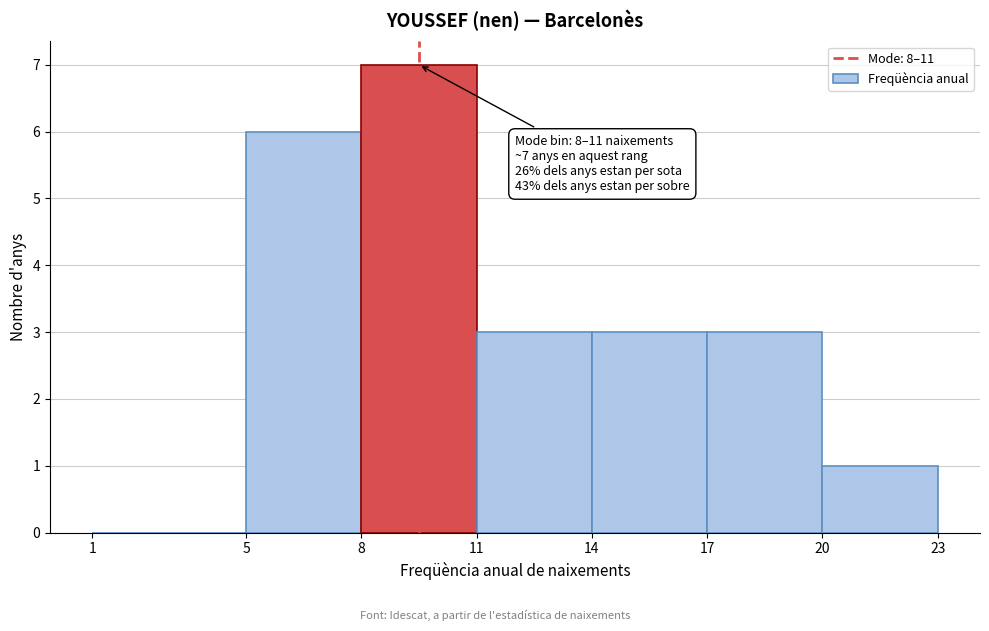

Which range on the x-axis has the tallest bar?

8 to 11